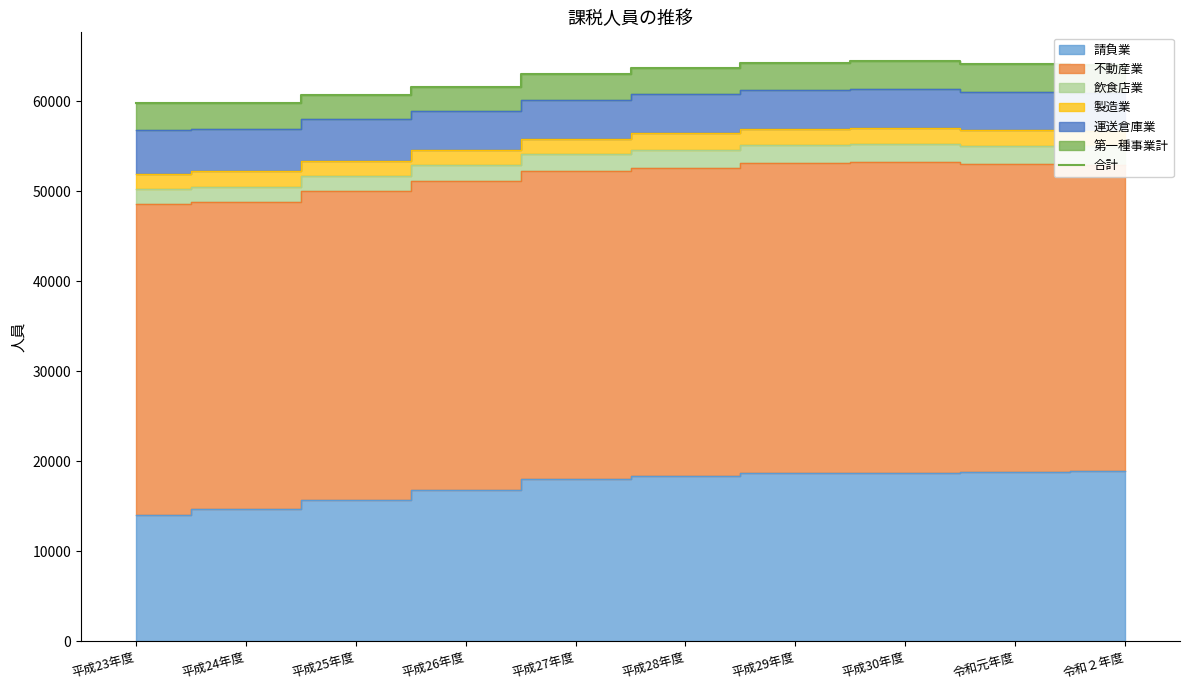

List the labels in order of value, largest first.

平成30年度, 平成29年度, 令和元年度, 令和２年度, 平成28年度, 平成27年度, 平成26年度, 平成25年度, 平成24年度, 平成23年度